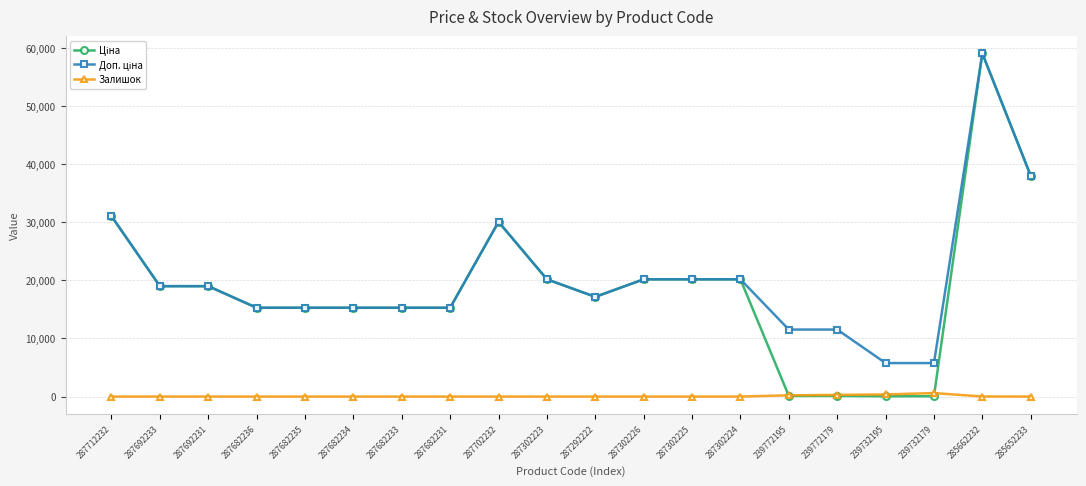

True or false: Залишок has a value of 0.0 at 287702232.

True